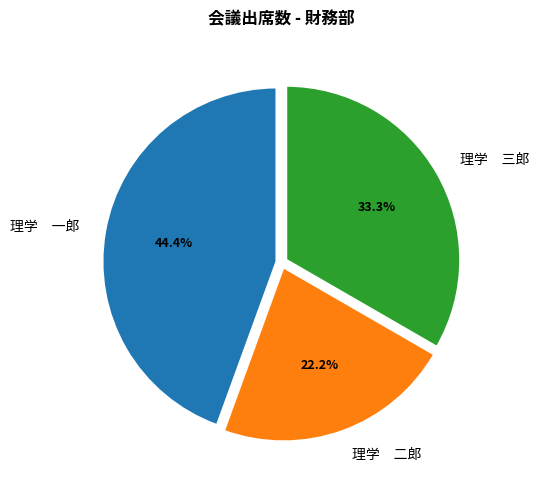

Is there any slice that represents more than half of the pie?

No